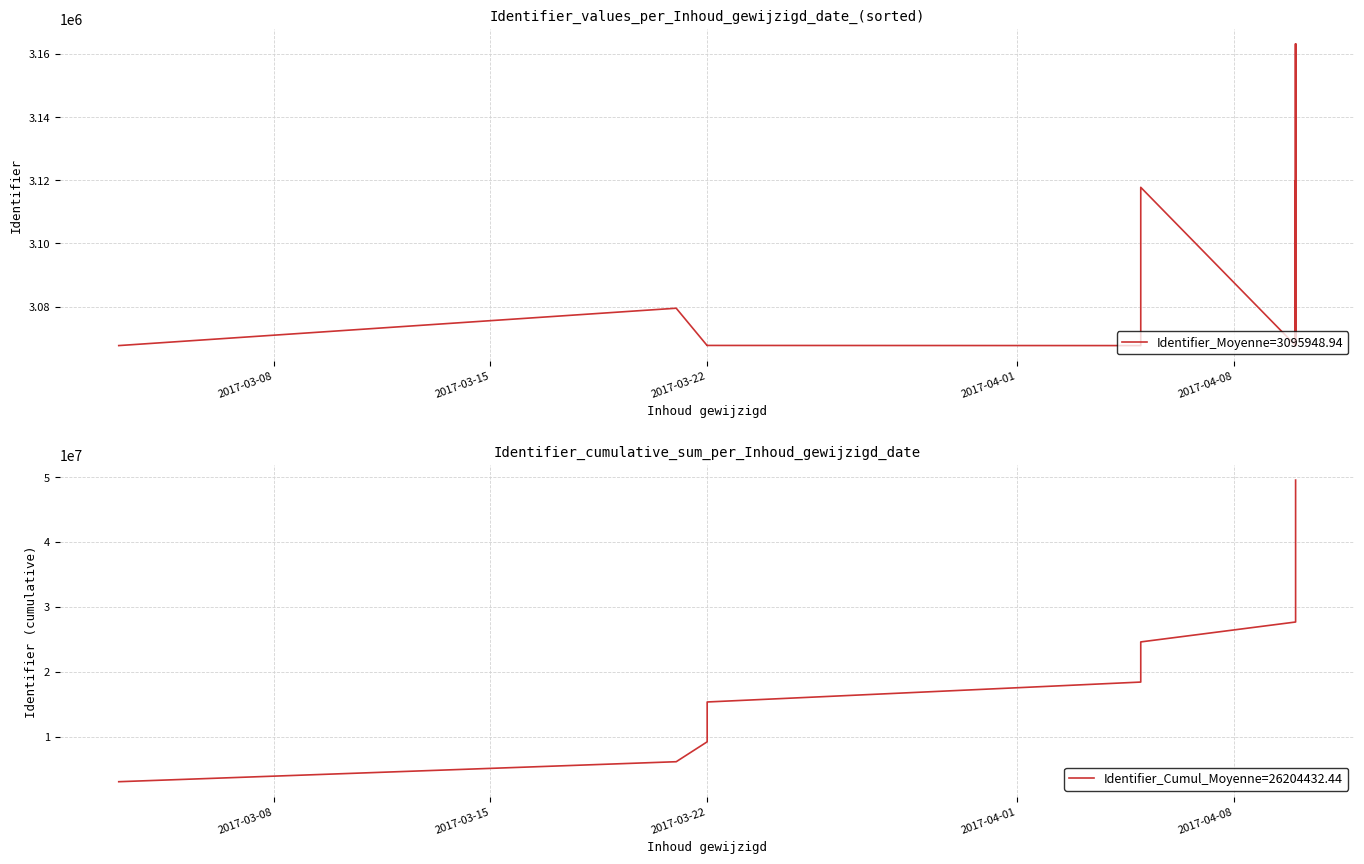

True or false: Identifier (sorted by date) has more than 2 interior local peaks.

True